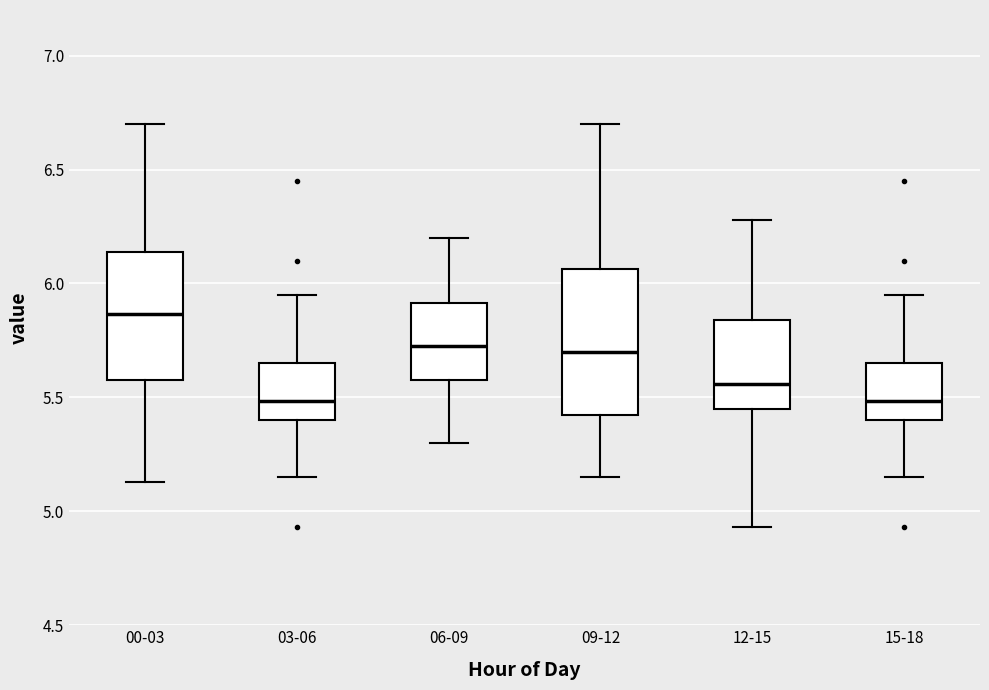

Reading left to right, transcribe this box plot: for each box, give where its median line is, the range the box spans, and where its two whiskers end, as read against the y-axis. The values are not printed on the chart, so give them approximately, as read against the axis.

00-03: median 5.85, box 5.60 to 6.15, whiskers 5.15 to 6.70
03-06: median 5.50, box 5.40 to 5.65, whiskers 5.15 to 5.95
06-09: median 5.75, box 5.60 to 5.90, whiskers 5.30 to 6.20
09-12: median 5.70, box 5.40 to 6.05, whiskers 5.15 to 6.70
12-15: median 5.55, box 5.45 to 5.85, whiskers 4.95 to 6.30
15-18: median 5.50, box 5.40 to 5.65, whiskers 5.15 to 5.95